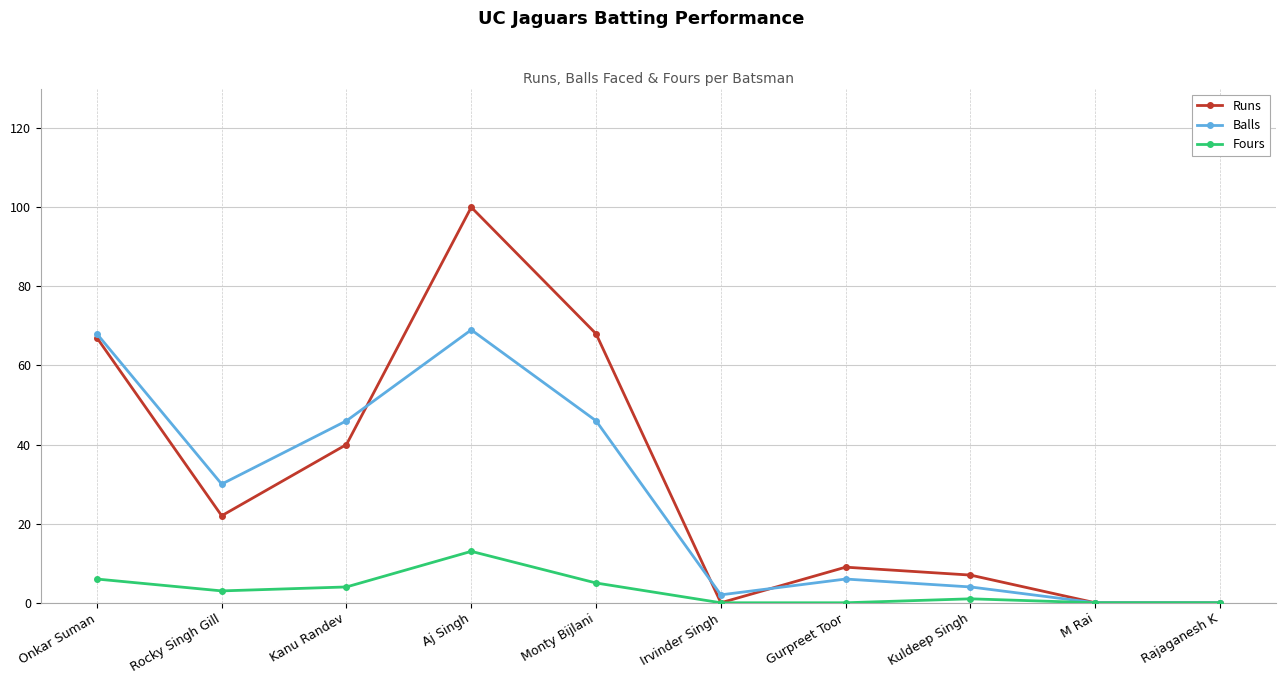

What is the label of the 9th point from the left?

M Rai